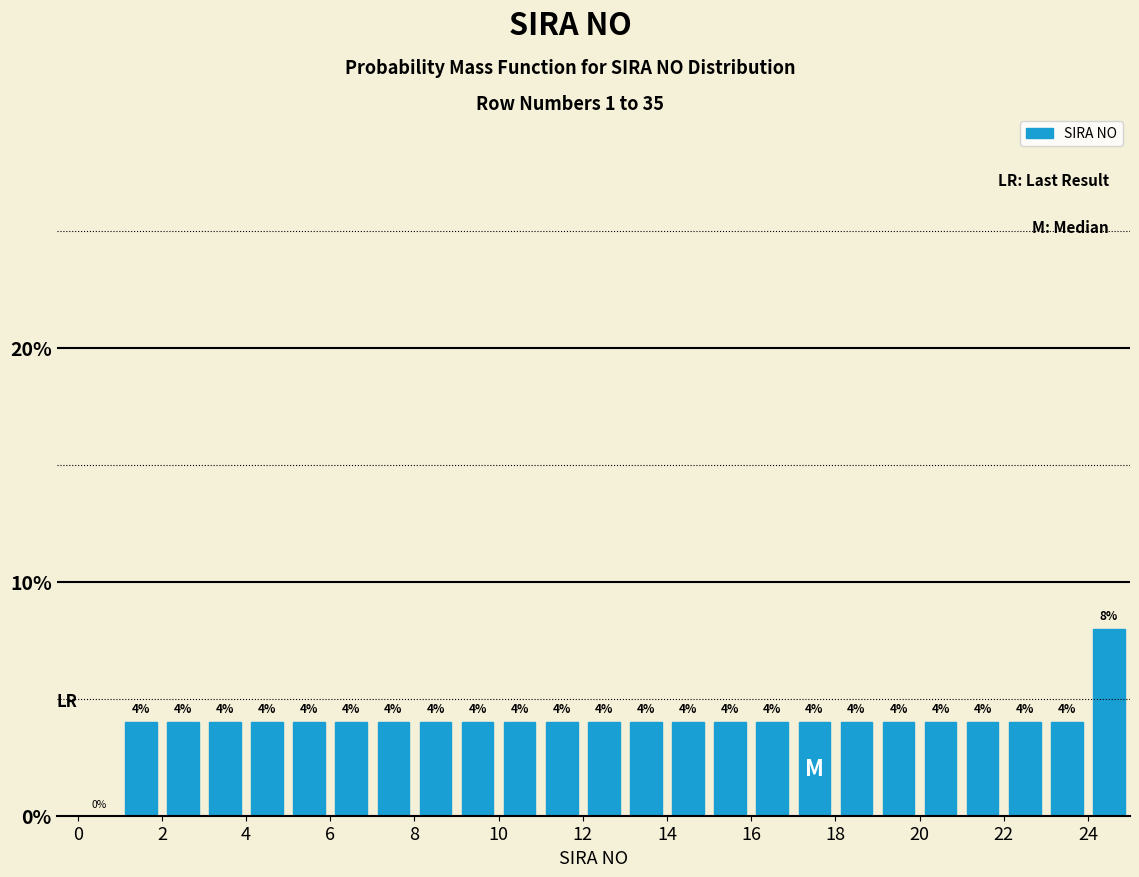

What is the height of the bar covering 3 to 4 on the x-axis?

4